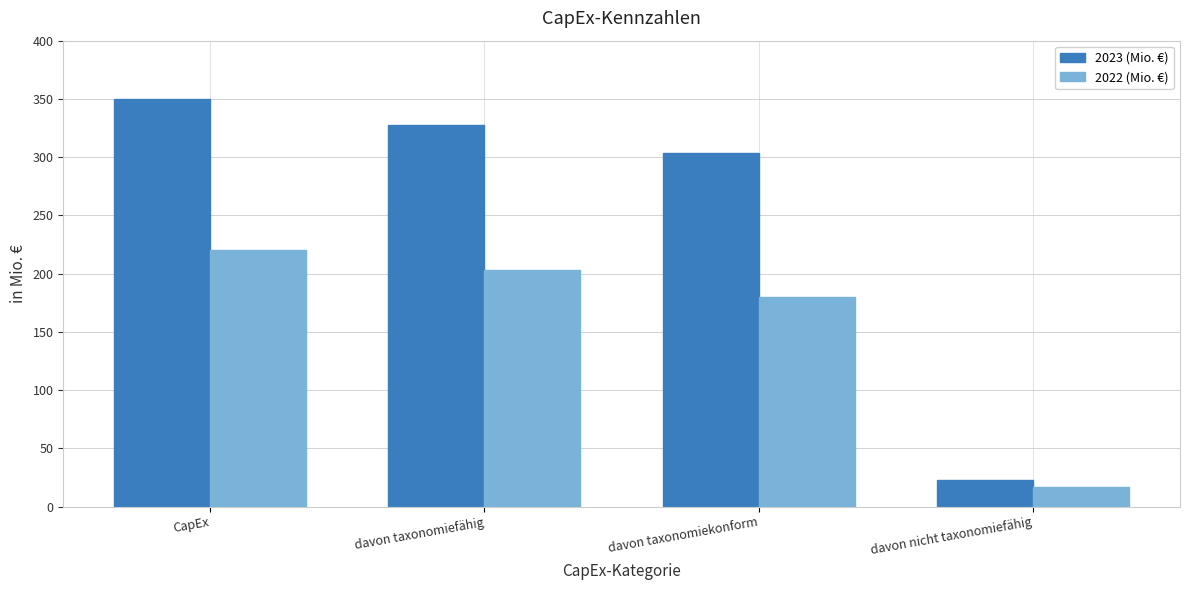

What is the average value of the 2022 (Mio. €) series?

155.2